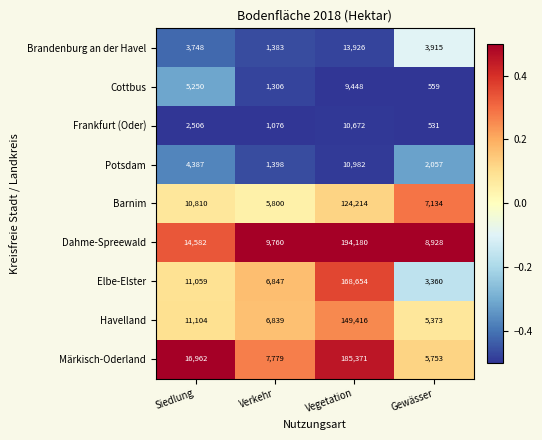

What is the total value across all series at Verkehr?

42188